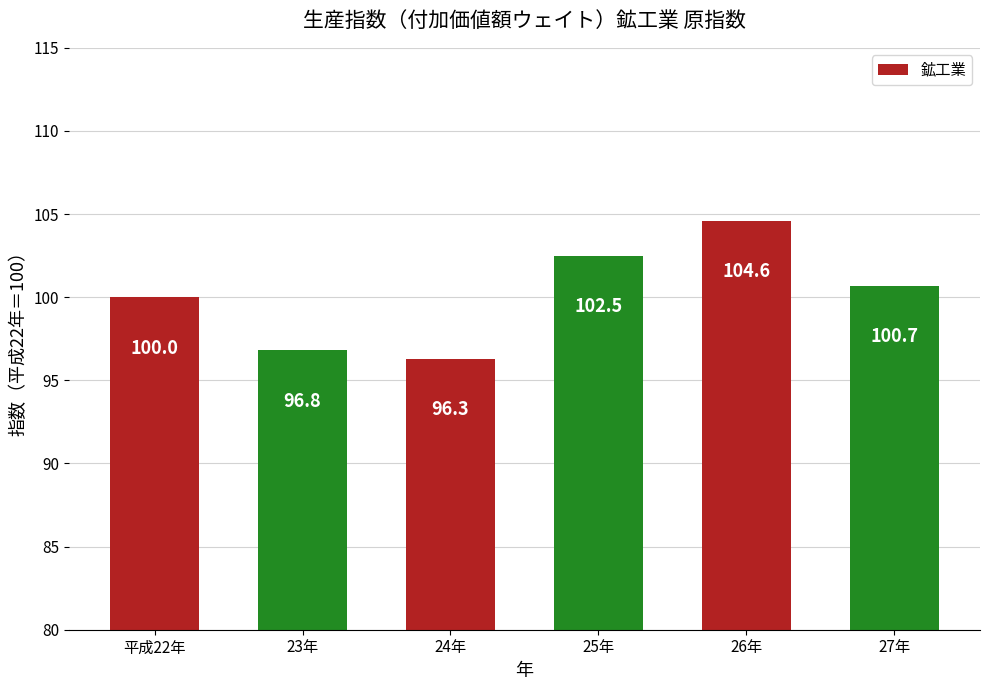

What is the approximate value at 平成22年?

100.0